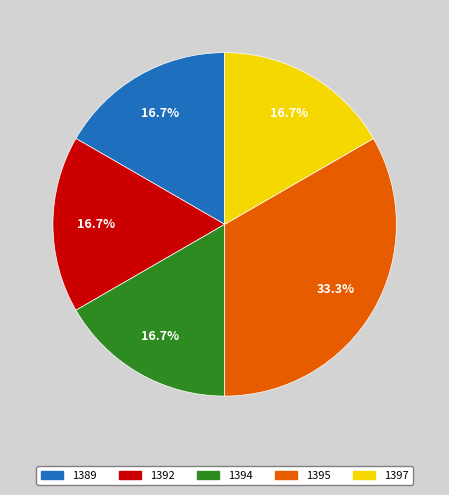

Combined, do 1389 and 1392 account for over 50%?

No